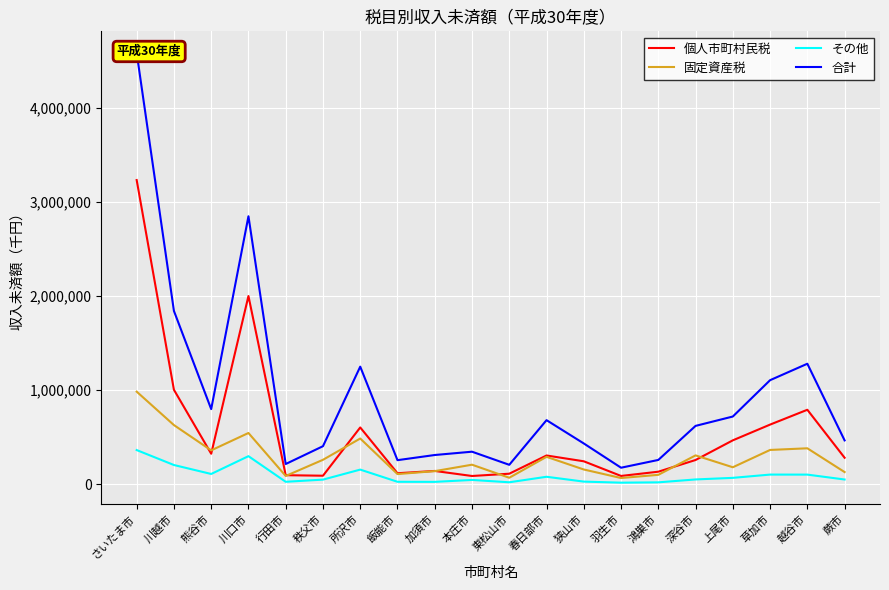

How many interior local peaks does the 合計 series have?

5